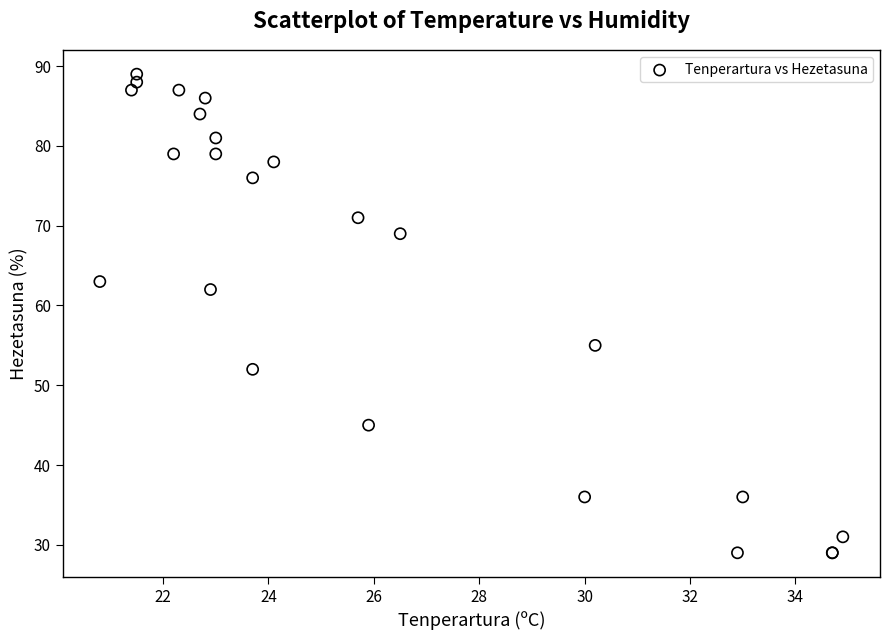

What Y value in the scatter plot is closest to 59?

62